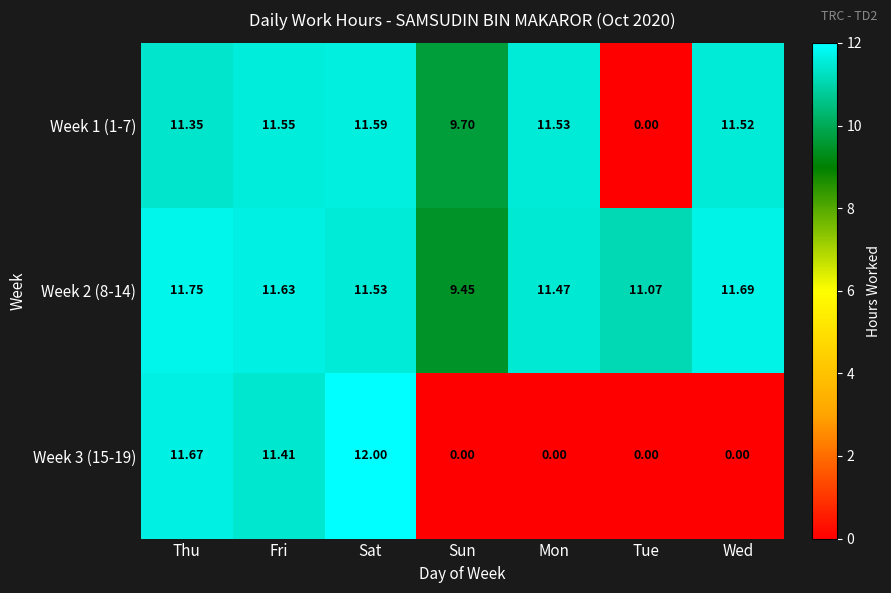

Rank the series by their maximum value, from highest to lowest.

Week 3 (15-19), Week 2 (8-14), Week 1 (1-7)